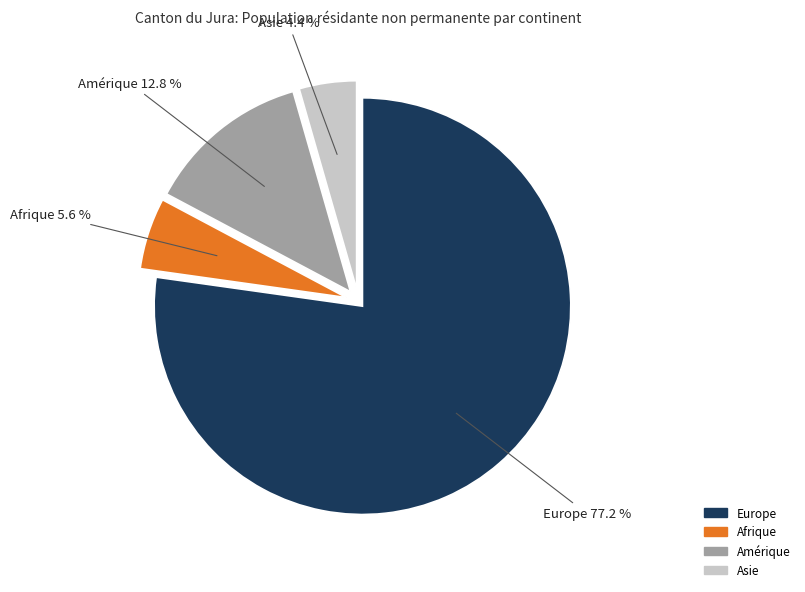

What portion of the pie excludes Afrique?

94.4%